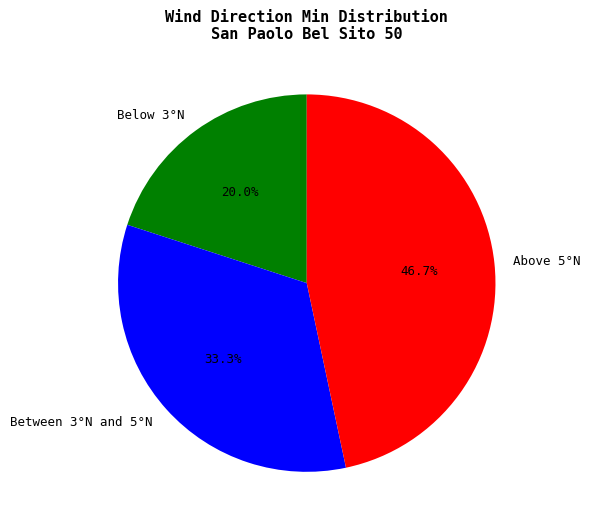

Does Between 3°N and 5°N account for over 50% of the chart?

No